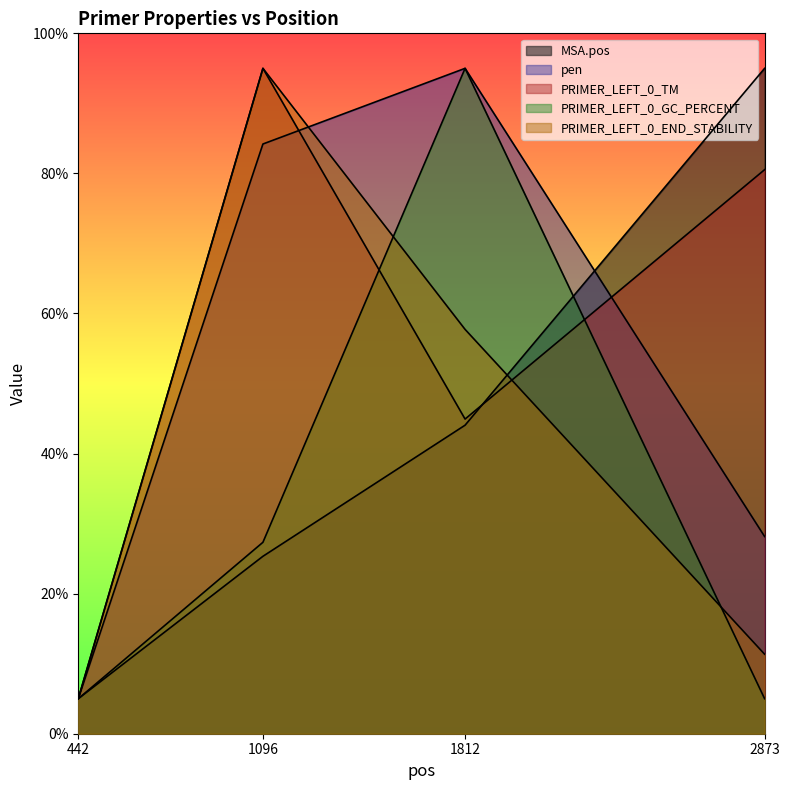

Between 1812 and 442, which is larger?

1812